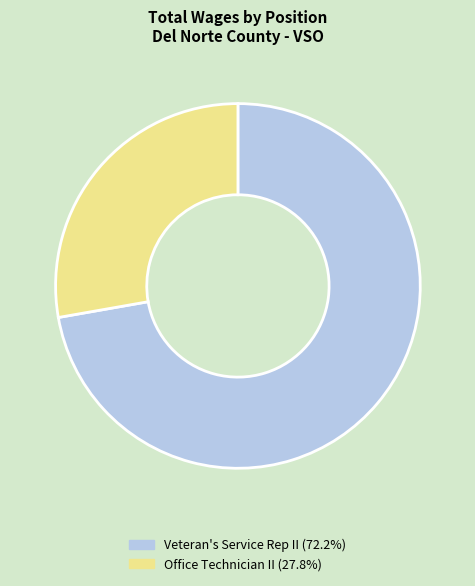

How many slices are in this pie chart?

2